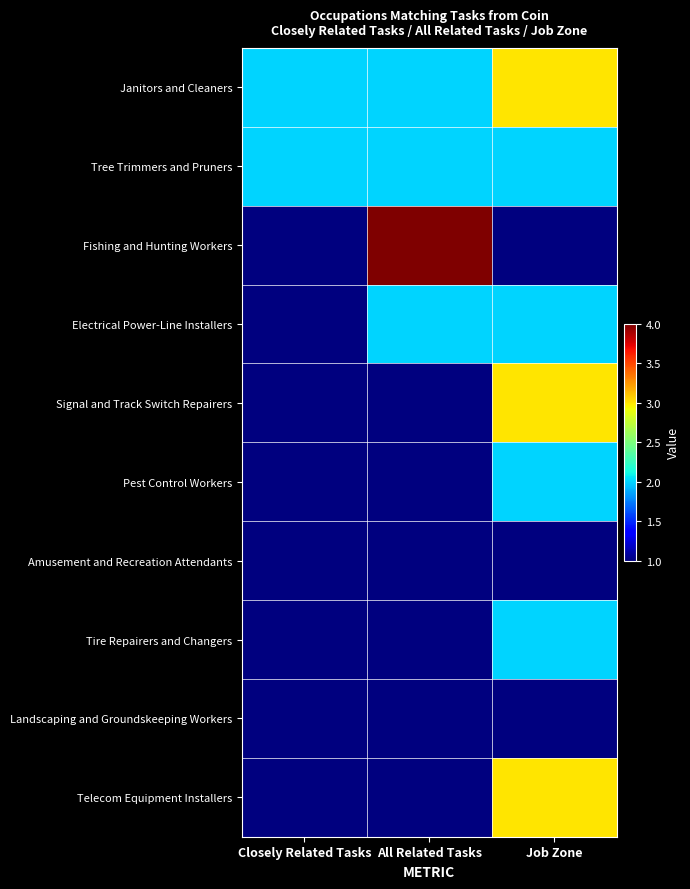

What is the maximum value shown in the chart?

4